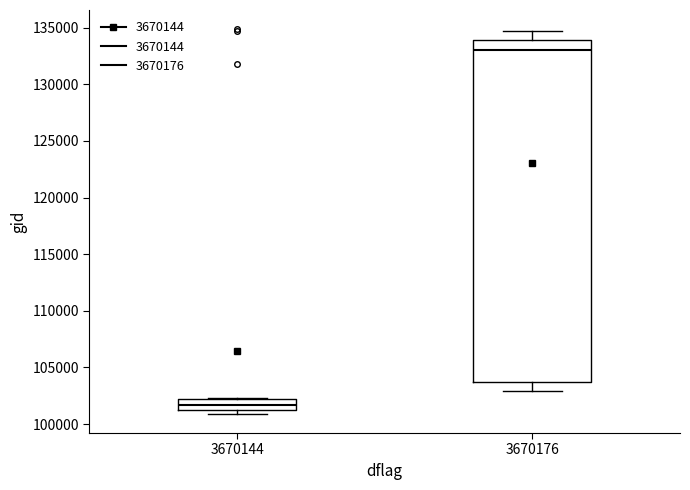

Which box is the tallest, from its lower edge to its upper edge?

3670176